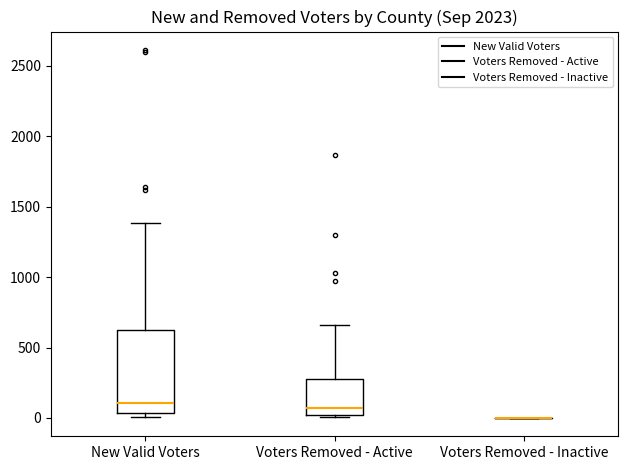

Which box is the tallest, from its lower edge to its upper edge?

New Valid Voters